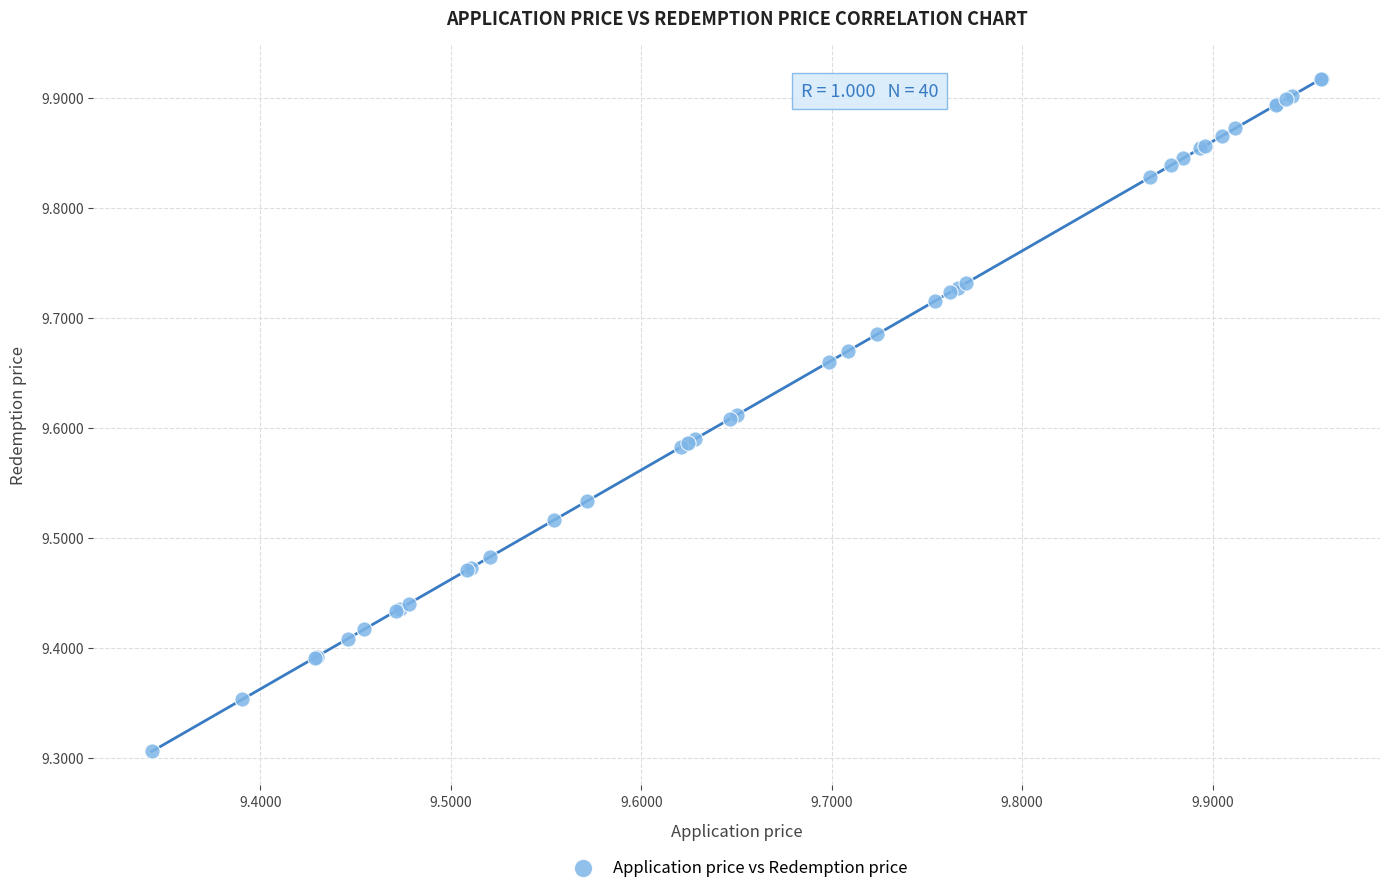

What Y value in the scatter plot is closest to 9?

9.3